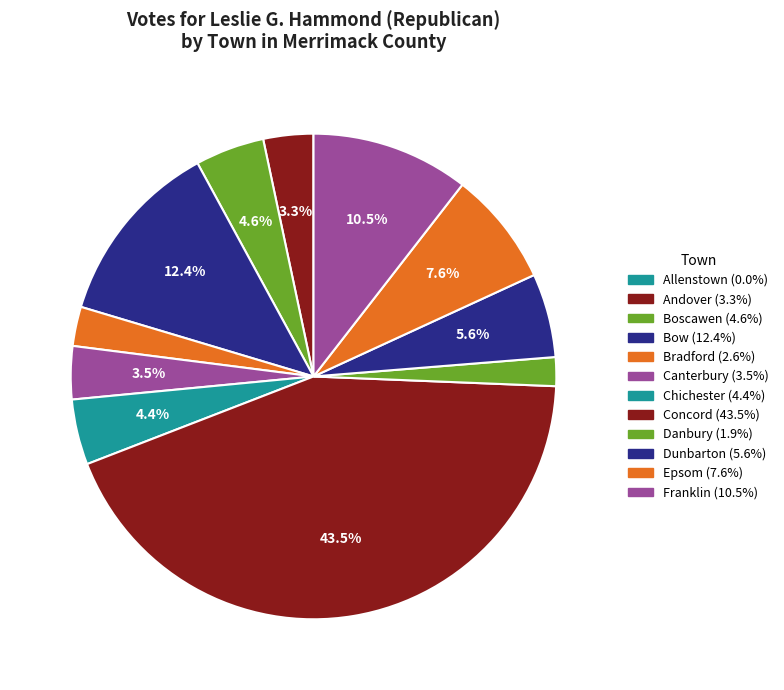

True or false: Allenstown accounts for 0% of the total.

True